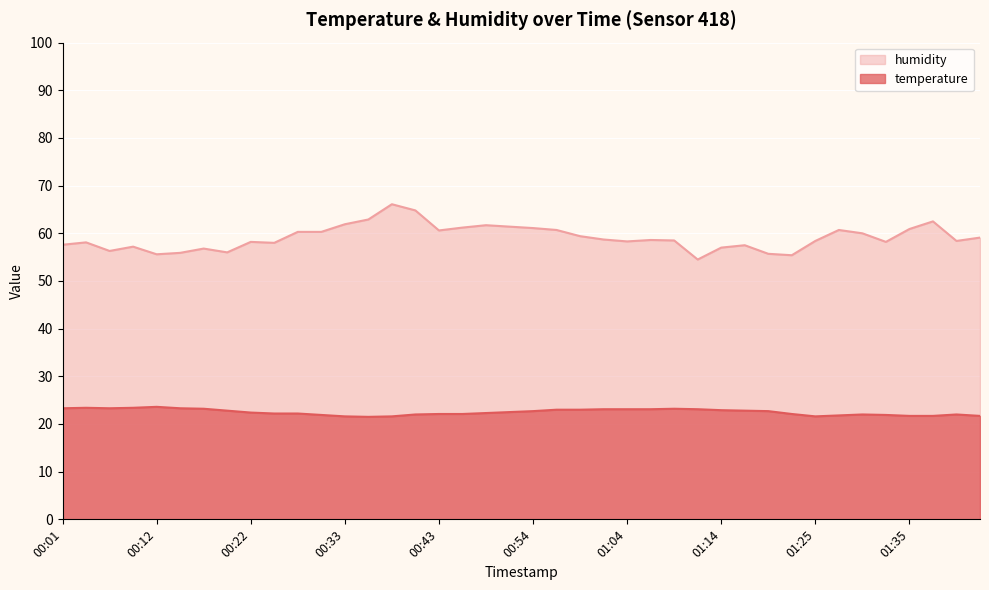

True or false: humidity and temperature intersect in this chart.

False